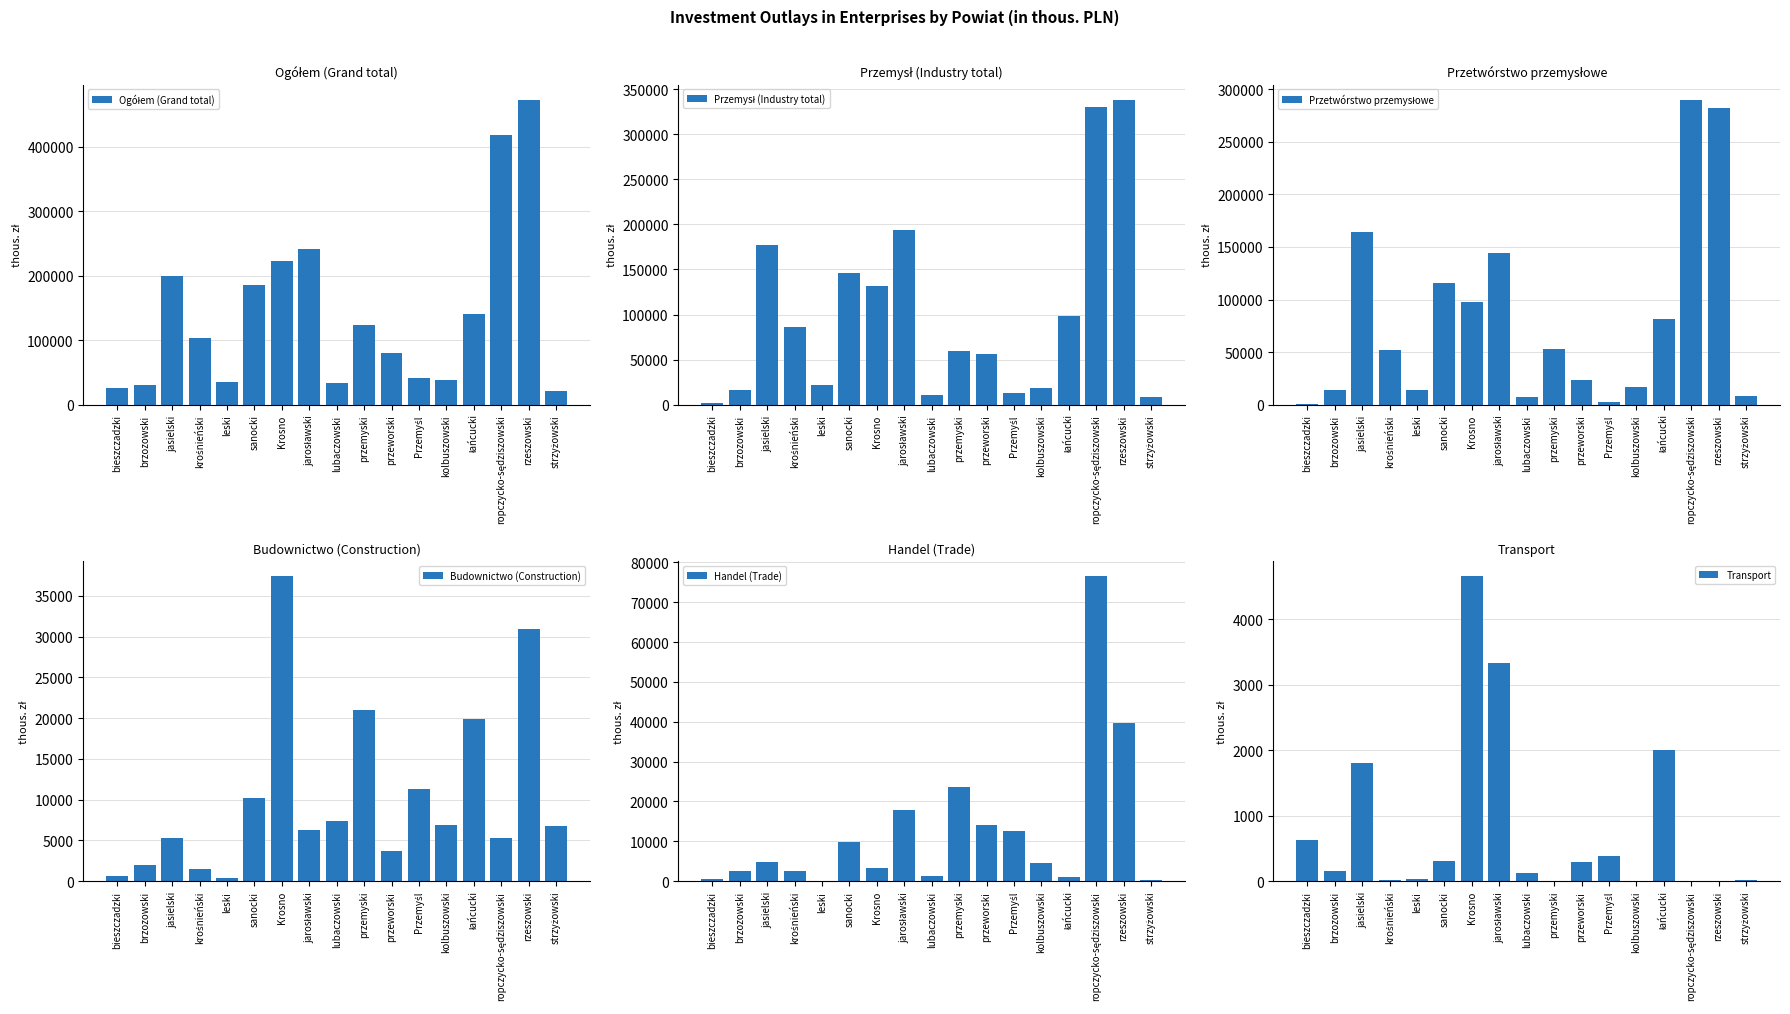

How many data points in Handel (Trade) are less than 4484?

8